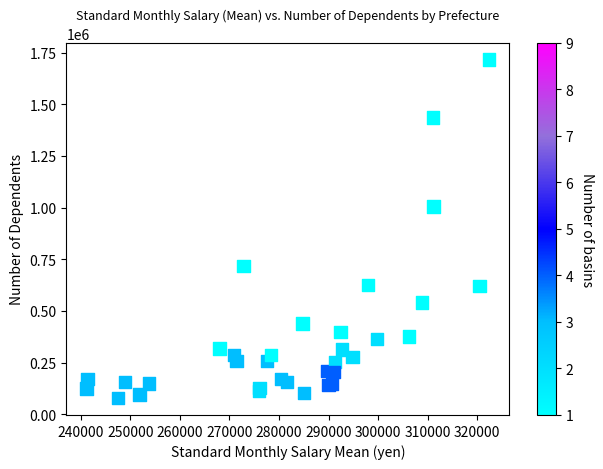

What Y value in the scatter plot is closest to 896824?

1005255